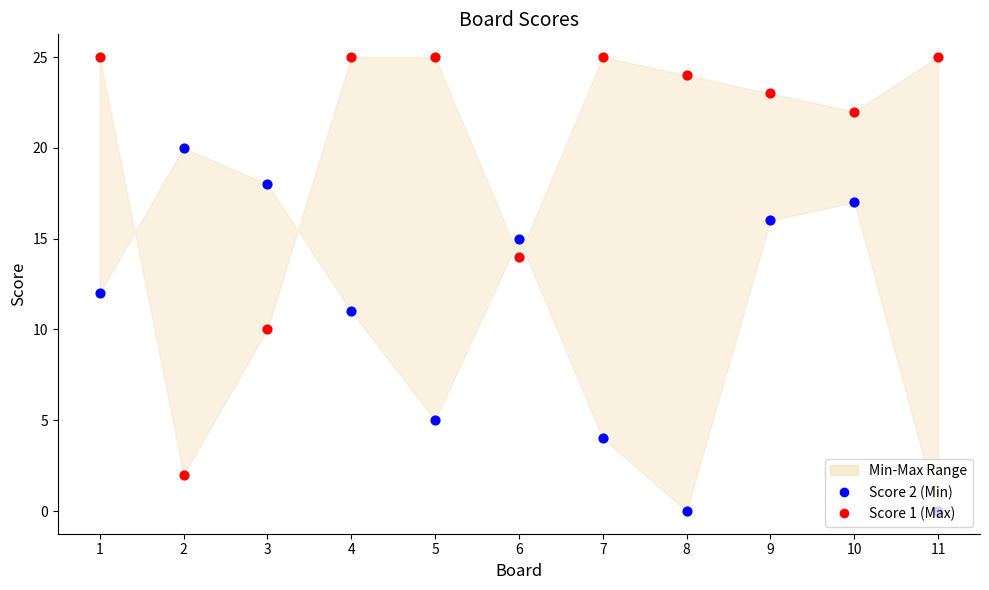

Which series has the largest Y range (max minus min)?

Score 1 (Max)